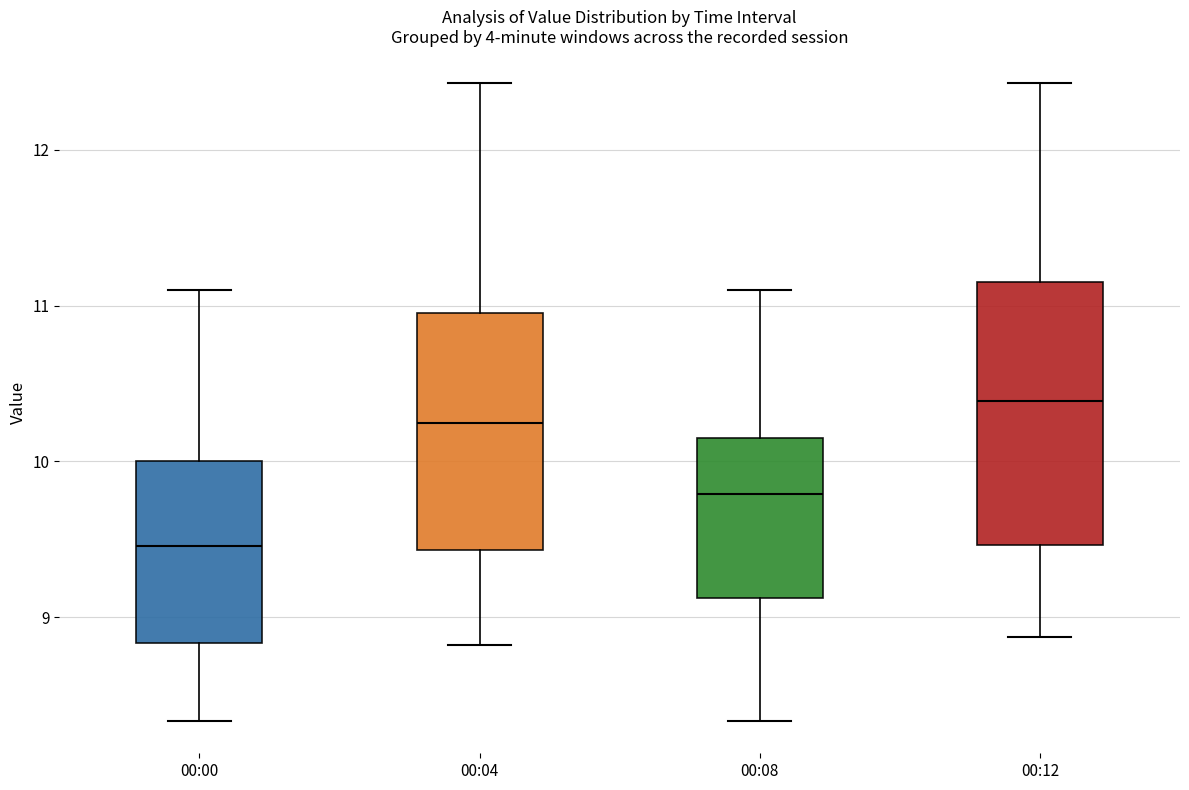

Reading left to right, read every box against the y-axis: the position of its median line, the range the box covers, and the ends of its whiskers. The values are not printed on the chart, so give them approximately, as read against the axis.

00:00: median 9.5, box 8.8 to 10.0, whiskers 8.3 to 11.1
00:04: median 10.2, box 9.4 to 11.0, whiskers 8.8 to 12.4
00:08: median 9.8, box 9.1 to 10.2, whiskers 8.3 to 11.1
00:12: median 10.4, box 9.5 to 11.2, whiskers 8.9 to 12.4